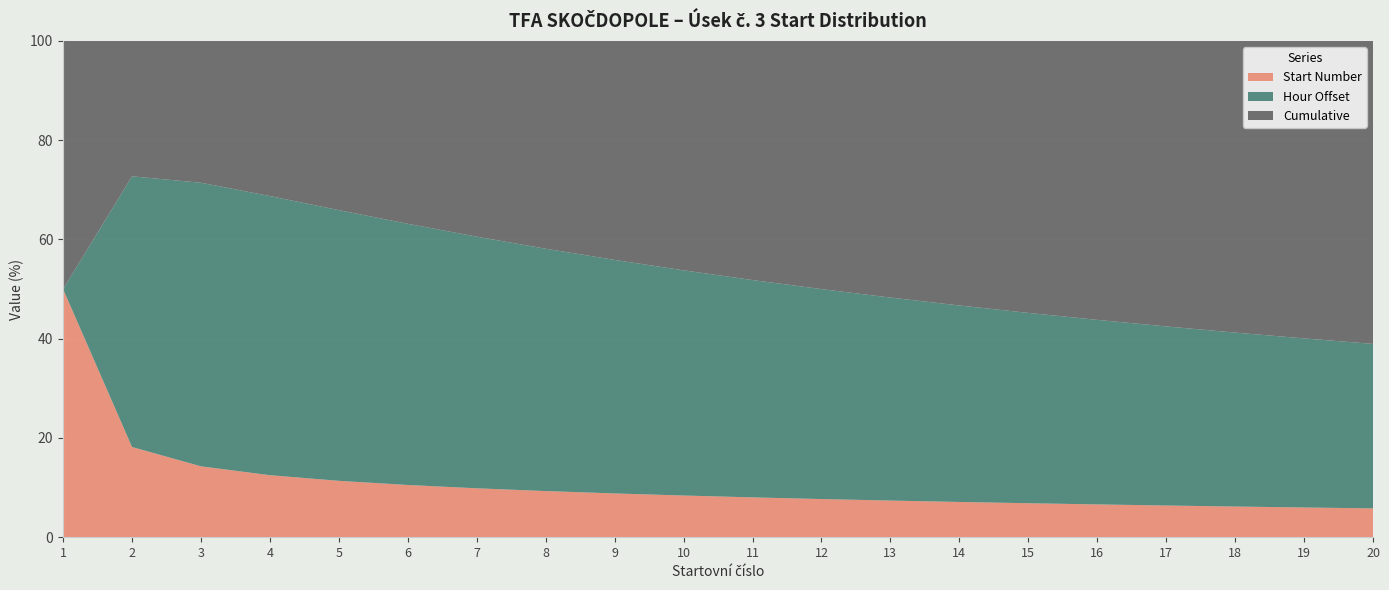

Reading left to right, transcribe all the data shown in this chart.

Start Number: 1	2	3	4	5	6	7	8	9	10	11	12	13	14	15	16	17	18	19	20
Hour Offset: 0	6	12	18	24	30	36	42	48	54	60	66	72	78	84	90	96	102	108	114
Cumulative: 1	3	6	10	15	21	28	36	45	55	66	78	91	105	120	136	153	171	190	210